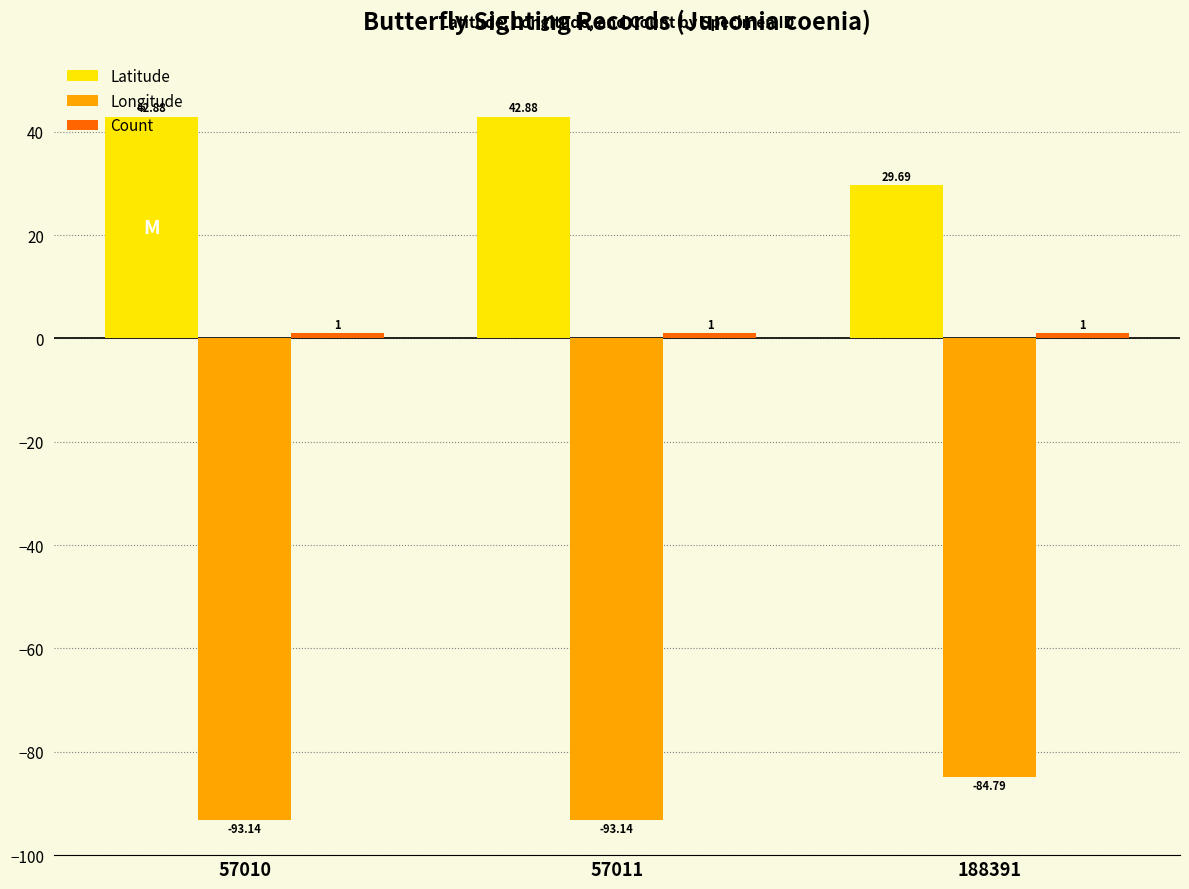

Read the Longitude value at 57011.

-93.1